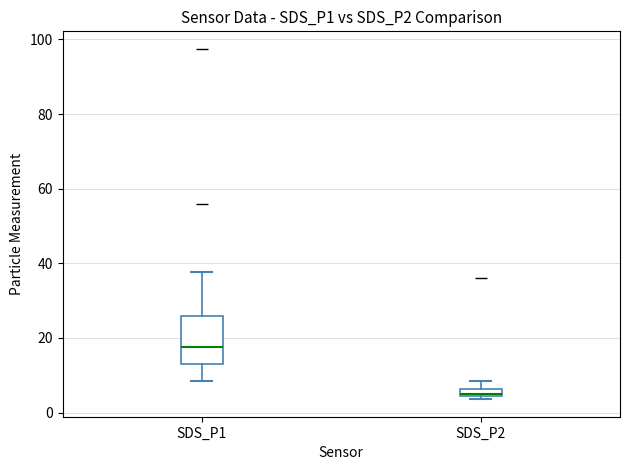

Where does the lower whisker of the box for SDS_P1 end on the y-axis? The values are not printed on the chart, so give them approximately, as read against the axis.

8